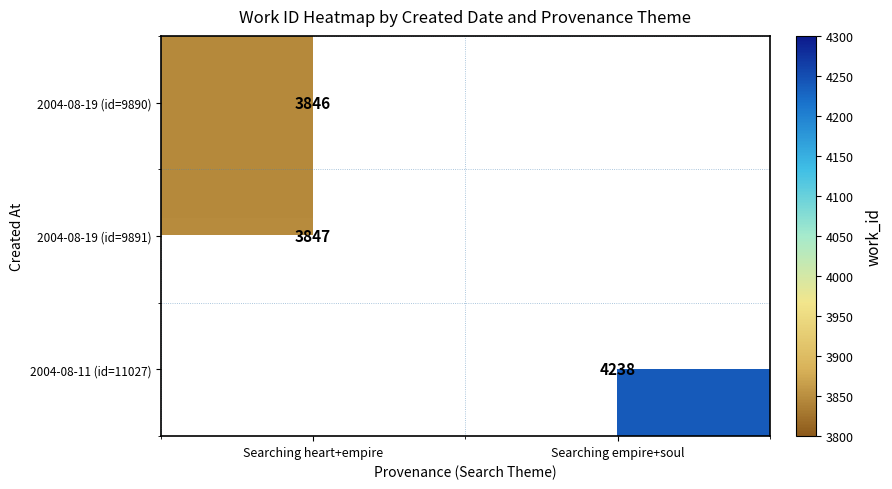

The 2004-08-19 (id=9890) series shows 5180 at Searching heart+empire. True or false?

False